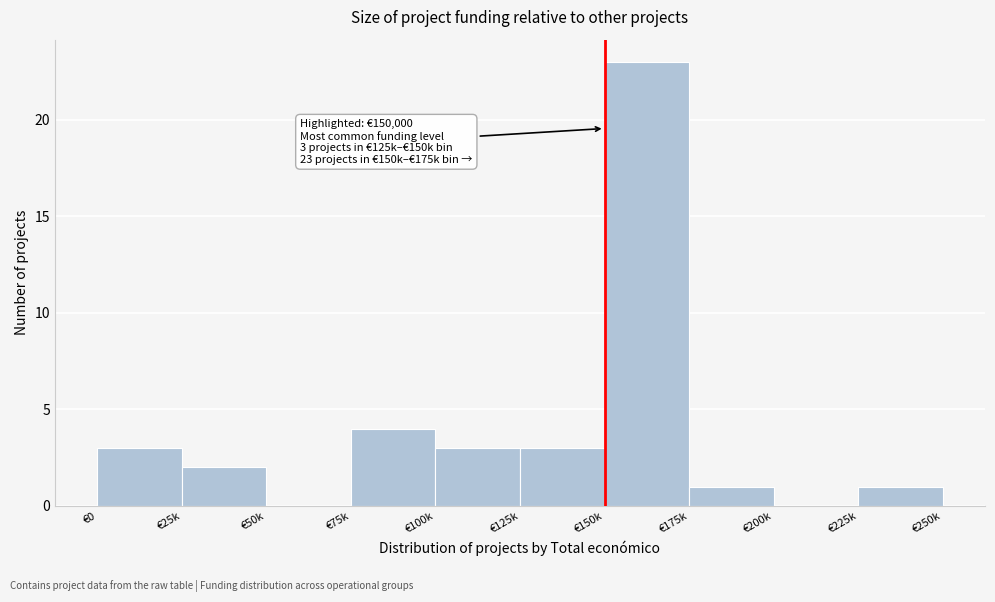

Reading right to left, extract all data points from this chart.

€225k=1	€200k=0	€175k=1	€150k=23	€125k=3	€100k=3	€75k=4	€50k=0	€25k=2	€0=3